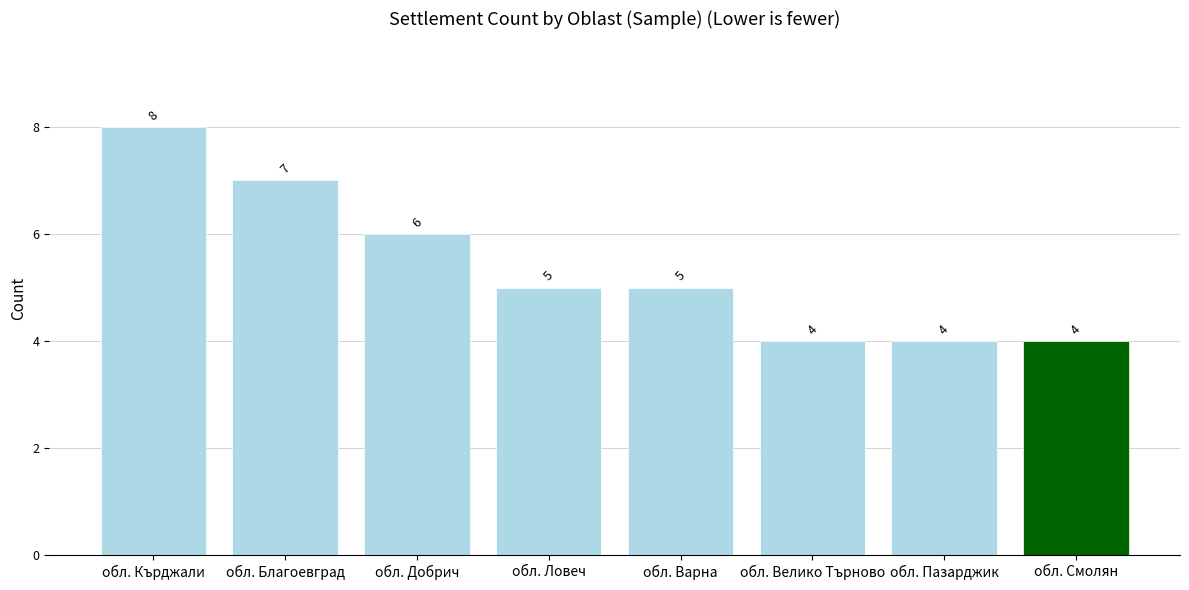

What is the greatest value displayed?

8